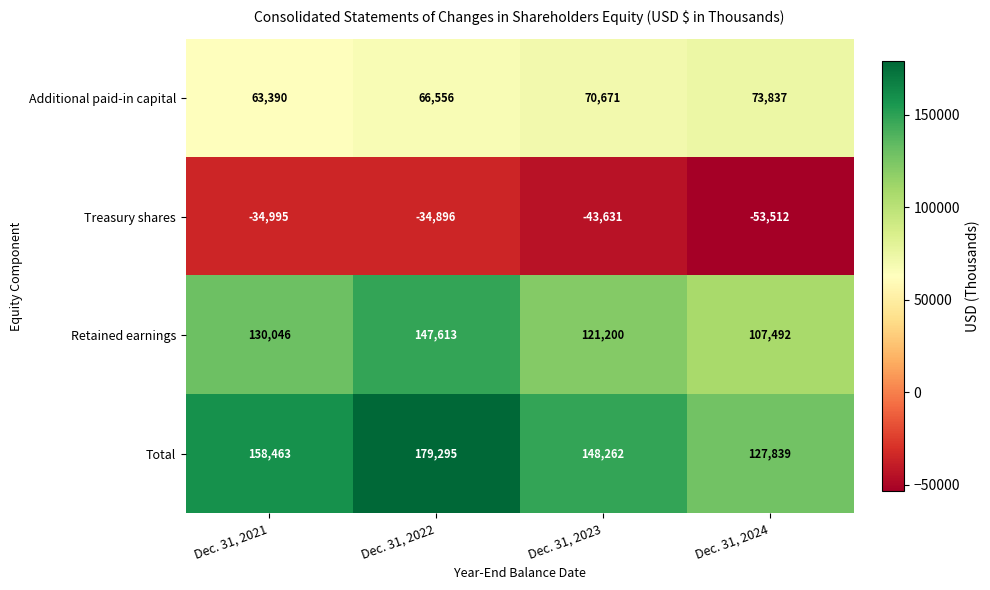

What is the minimum value shown in the chart?

-53512